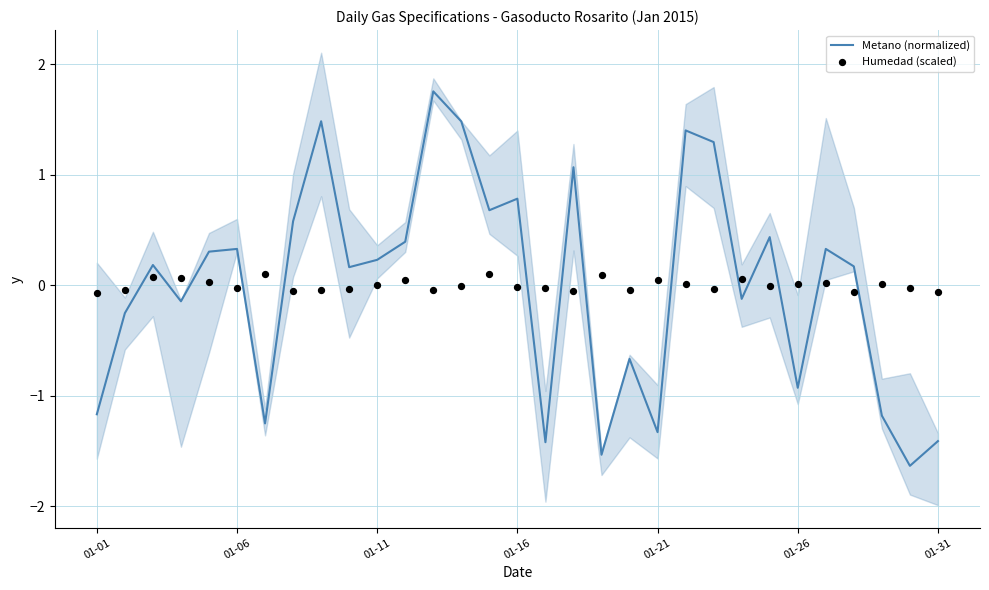

At how many categories does at least one series exceed 0?

25